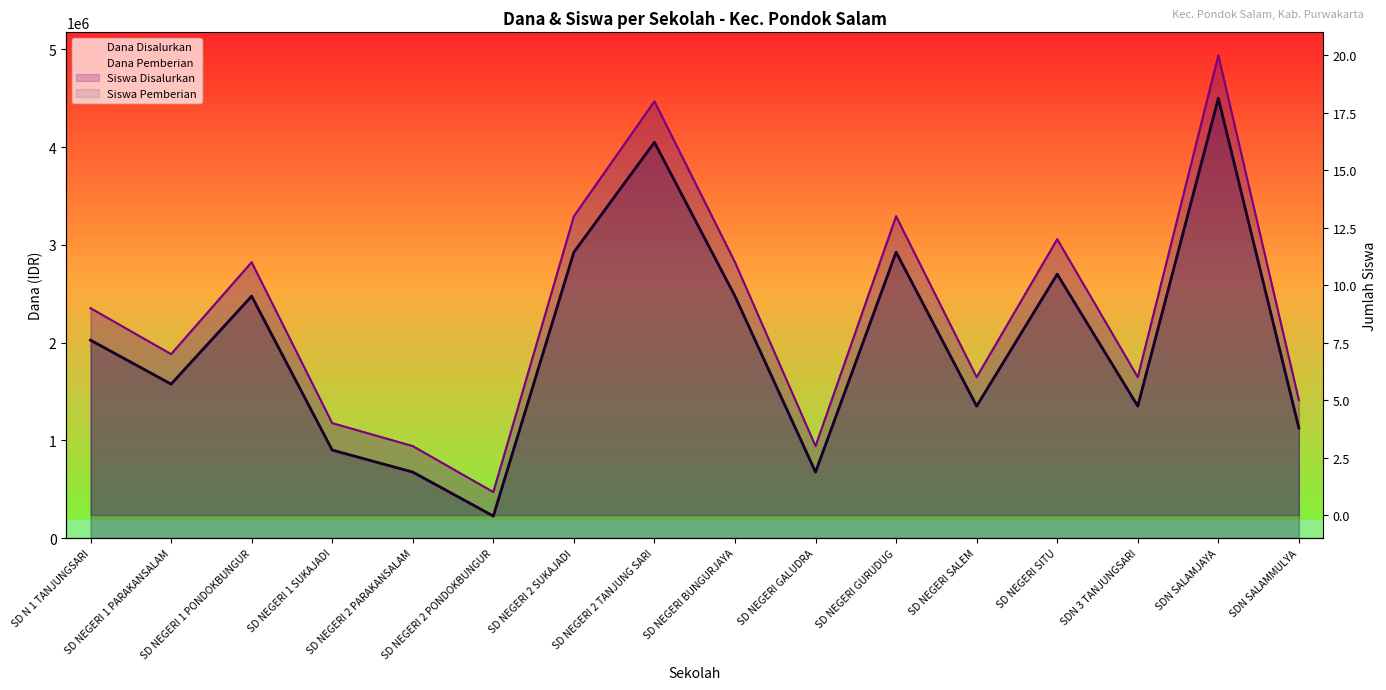

True or false: Dana Pemberian has more than 0 points higher than both neighbors.

True